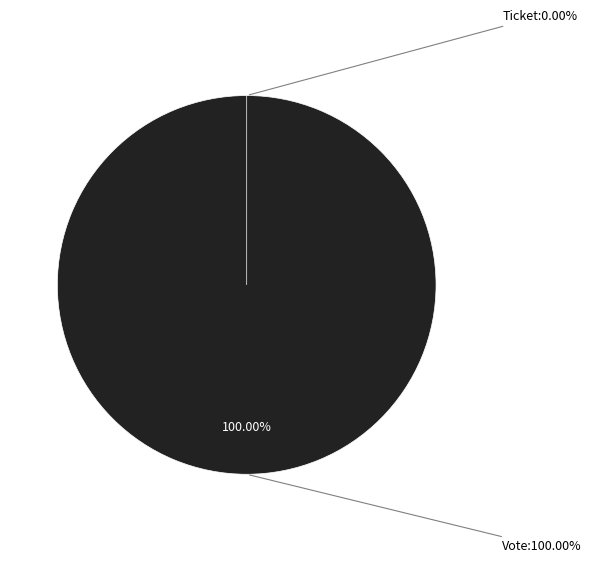

The Vote slice represents 93% of the pie. True or false?

False